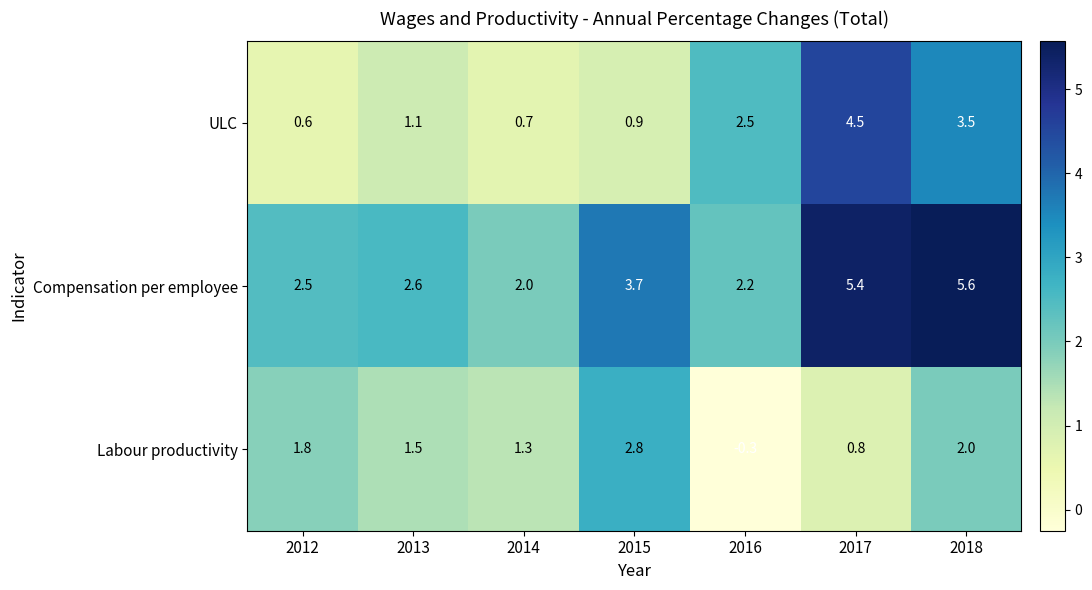

Which series has the largest total across all categories?

Compensation per employee